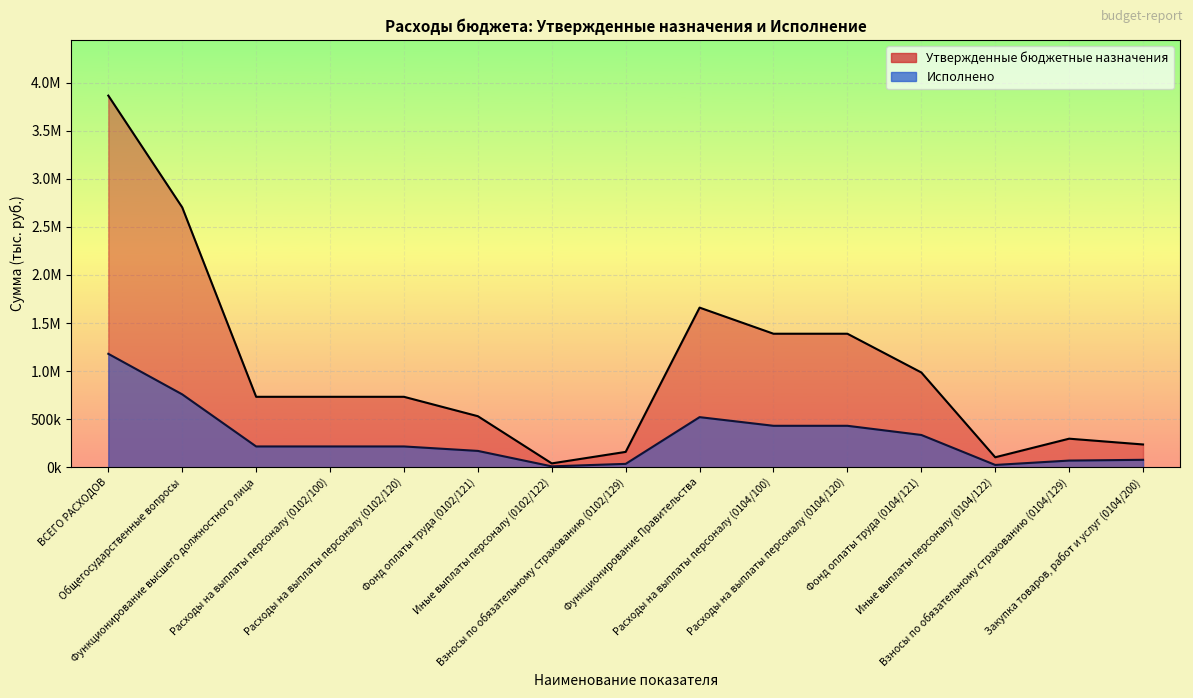

How many data points in Исполнено are above 217225?

9